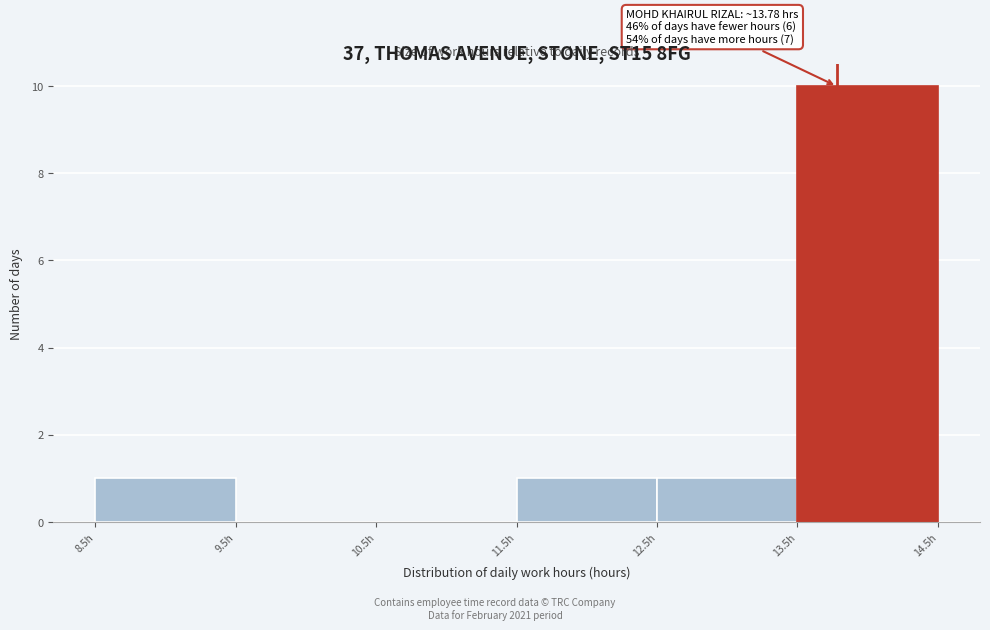

Over which range of the x-axis is the bar tallest?

13.5 to 14.5